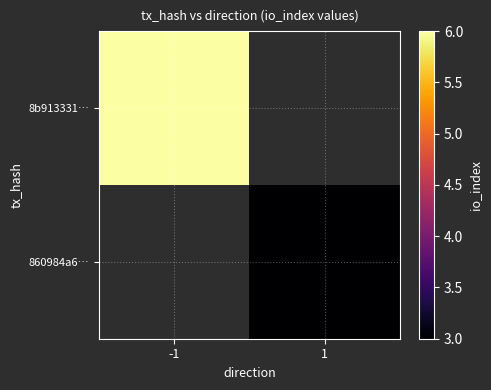

At which category does the chart reach its peak across all series?

-1